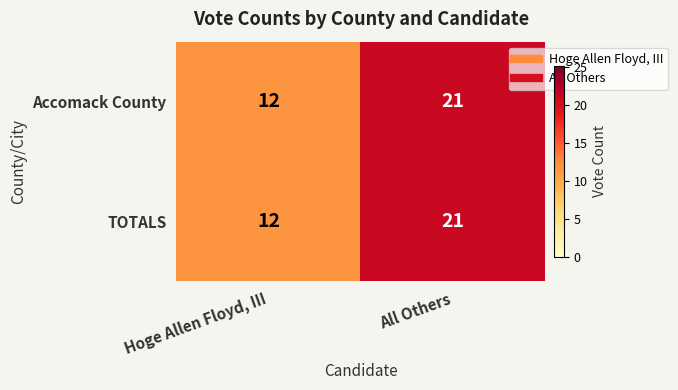

Is it true that Accomack County equals 21 at All Others?

True